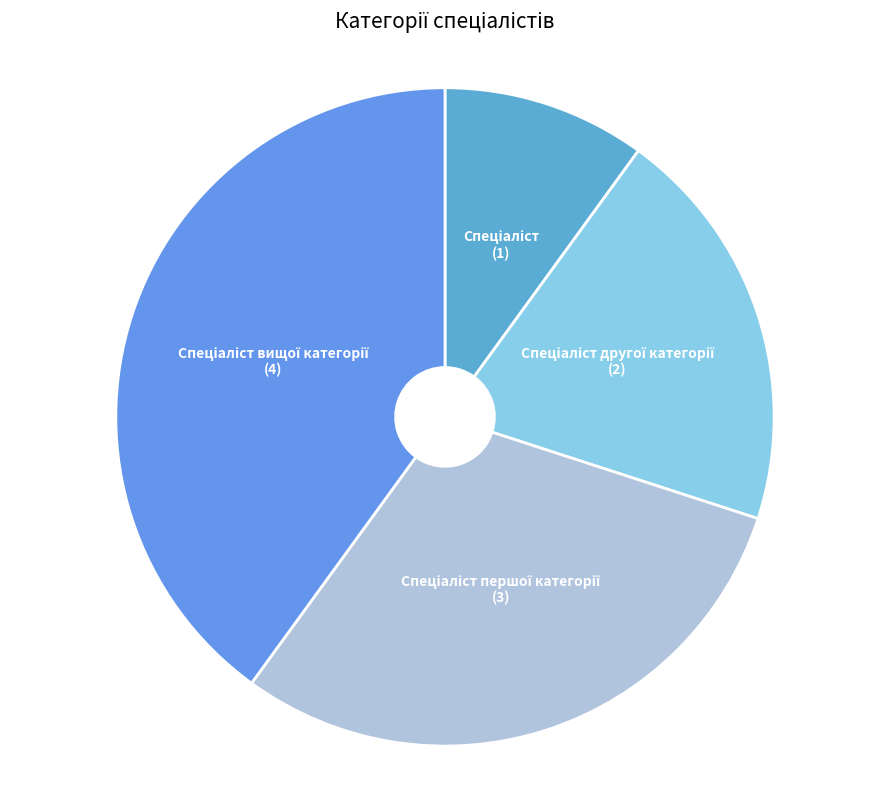

How many segments does this pie chart have?

4